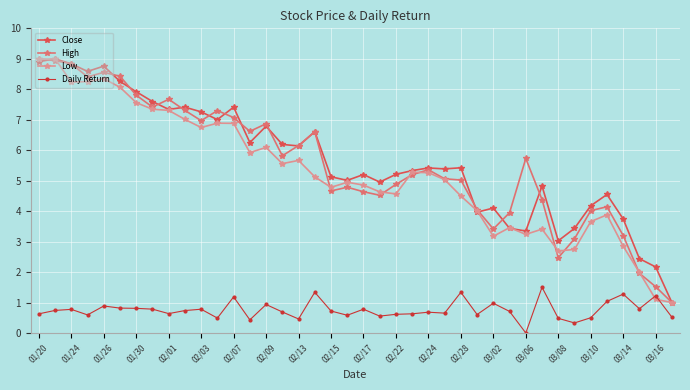

What is the value of the Close point at the 37th from the left?

3.7